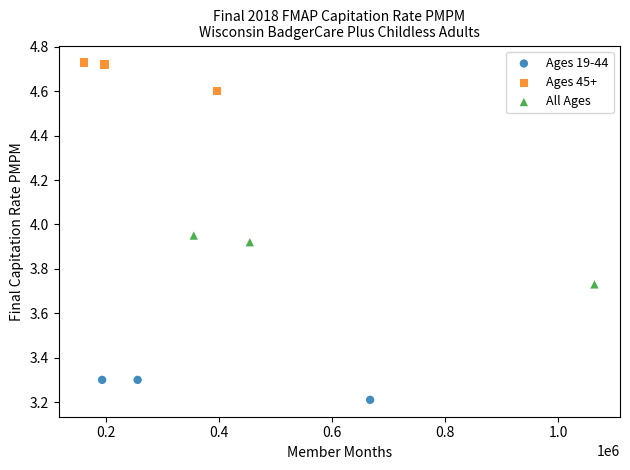

Which series contains the highest Y value?

Ages 45+